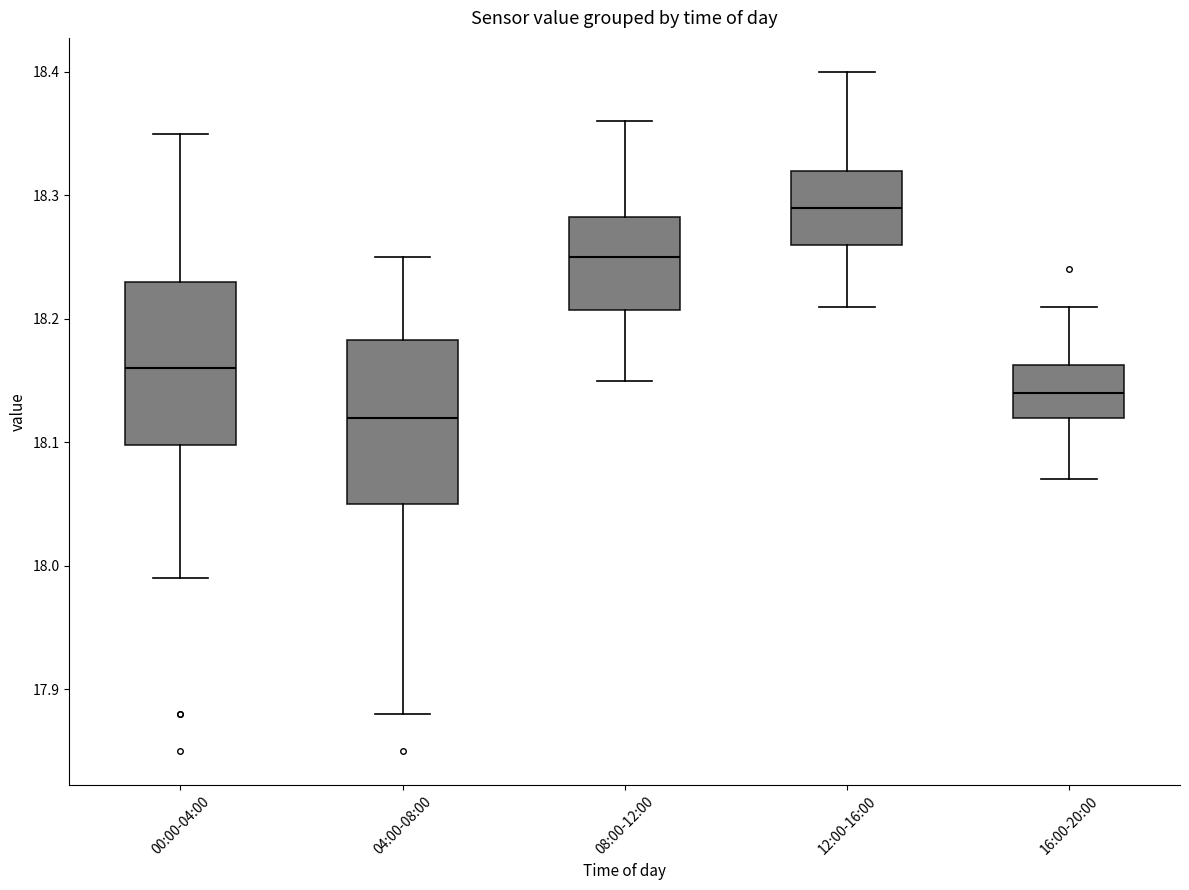

Reading left to right, transcribe this box plot: for each box, give where its median line is, the range the box spans, and where its two whiskers end, as read against the y-axis. The values are not printed on the chart, so give them approximately, as read against the axis.

00:00-04:00: median 18.16, box 18.10 to 18.23, whiskers 17.99 to 18.35
04:00-08:00: median 18.12, box 18.05 to 18.18, whiskers 17.88 to 18.25
08:00-12:00: median 18.25, box 18.21 to 18.28, whiskers 18.15 to 18.36
12:00-16:00: median 18.29, box 18.26 to 18.32, whiskers 18.21 to 18.40
16:00-20:00: median 18.14, box 18.12 to 18.16, whiskers 18.07 to 18.21